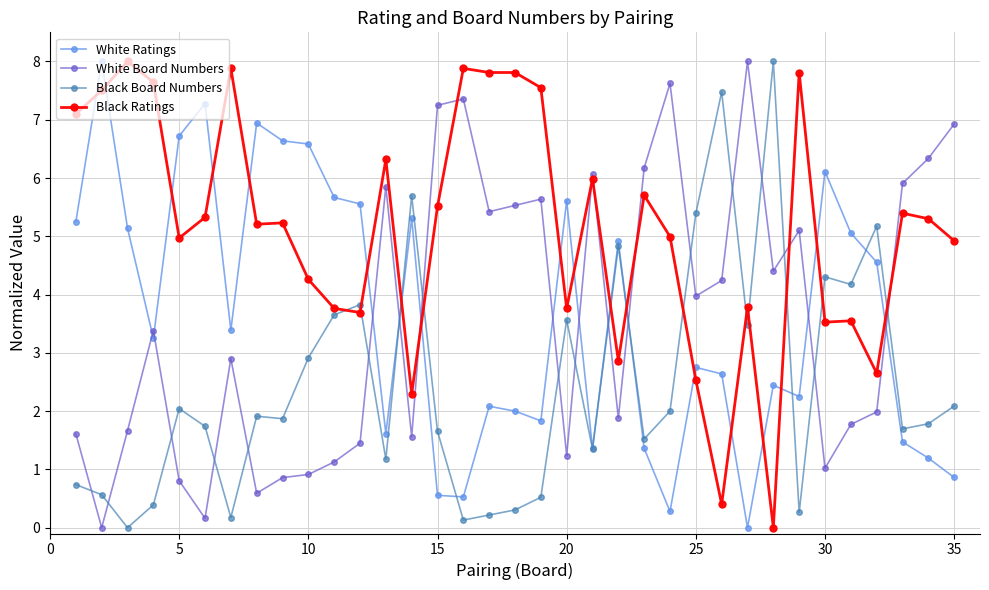

What is the value of the Black Board Numbers point at the 21st from the left?

1.3